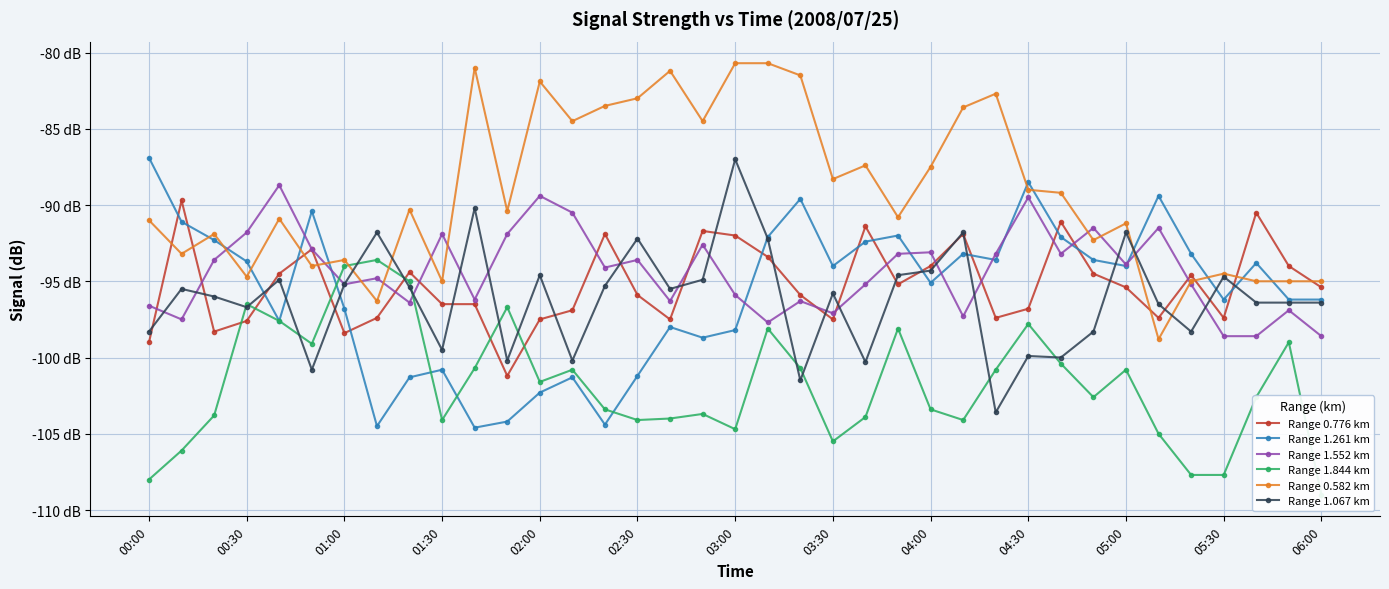

What are all the series names shown in the legend?

Range 0.776 km, Range 1.261 km, Range 1.552 km, Range 1.844 km, Range 0.582 km, Range 1.067 km